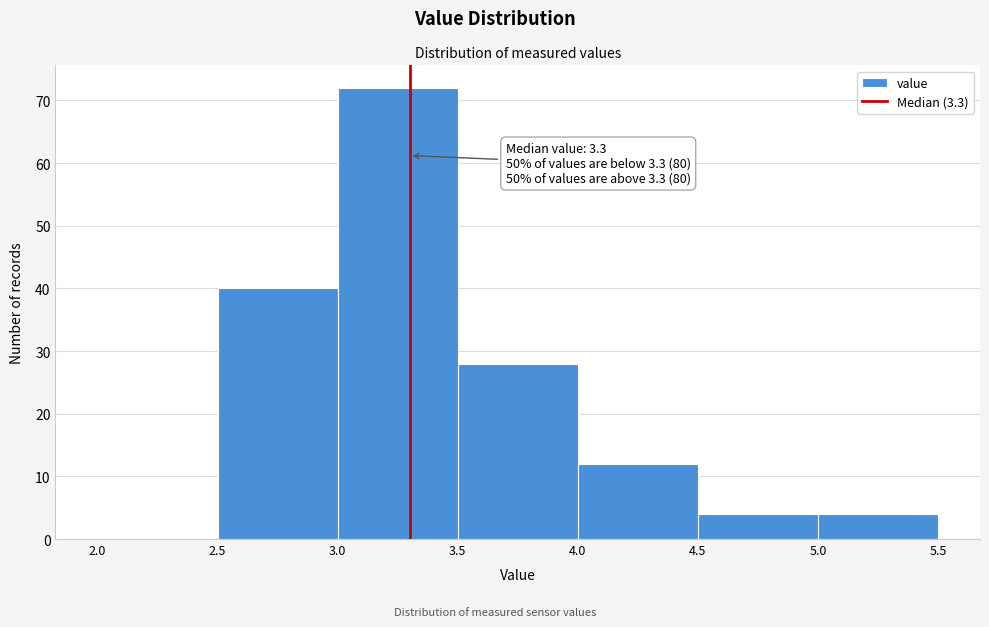

Which range on the x-axis has the tallest bar?

3.0 to 3.5